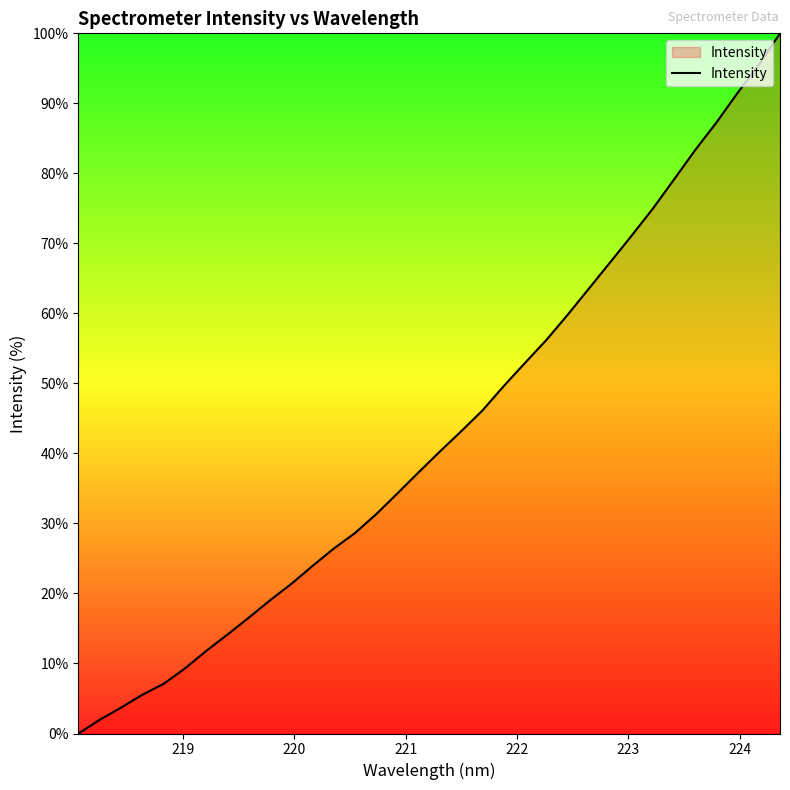

What is the greatest value displayed?

100.0